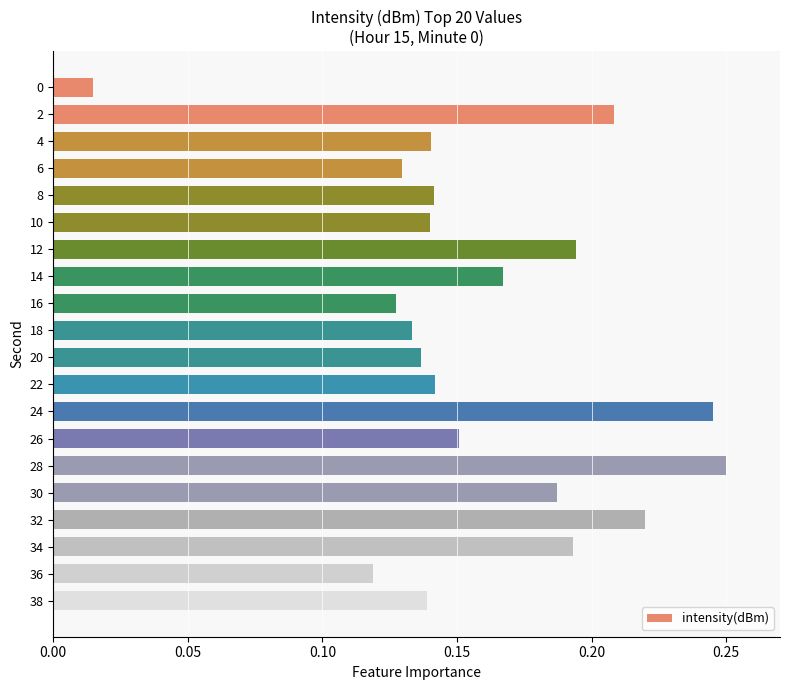

Between 10 and 28, which is larger?

28